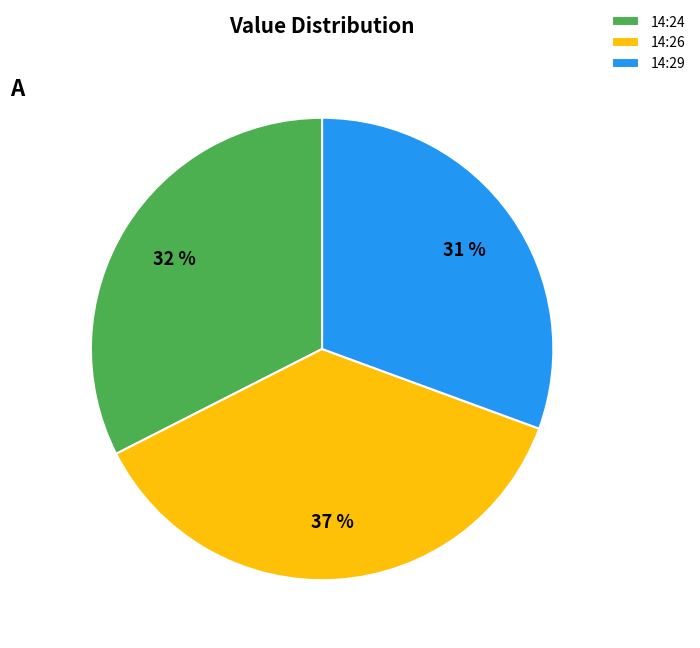

What is the smallest slice in the pie chart?

14:29